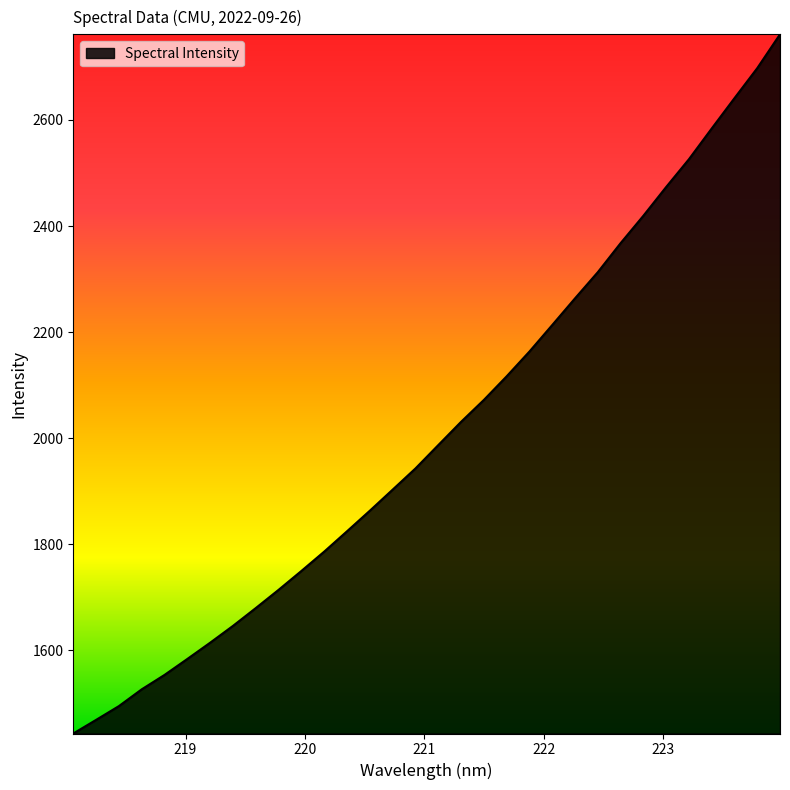

What is the difference between the maximum and minimum values?

1318.5